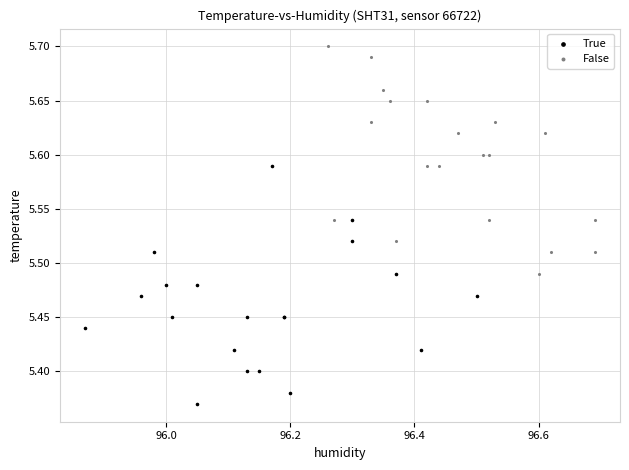

Which series reaches the maximum Y coordinate?

False